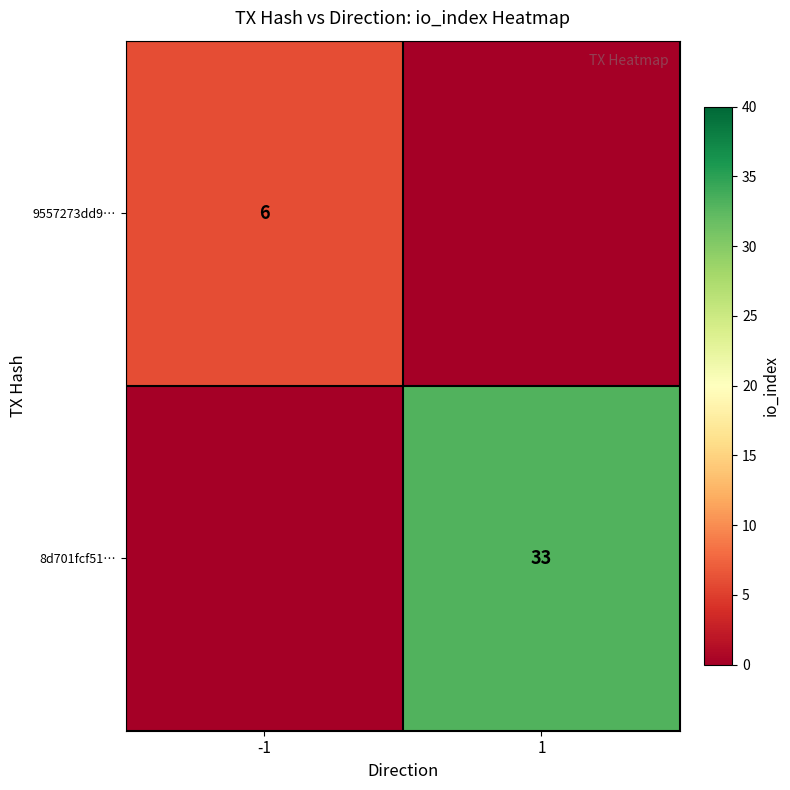

True or false: 8d701fcf51… has a value of 48 at 1.

False